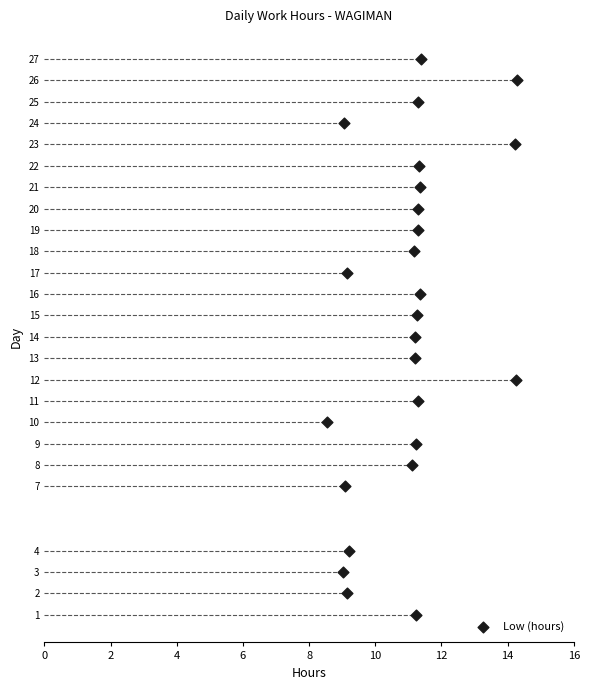

What is the range of Y values (max minus min)?

26